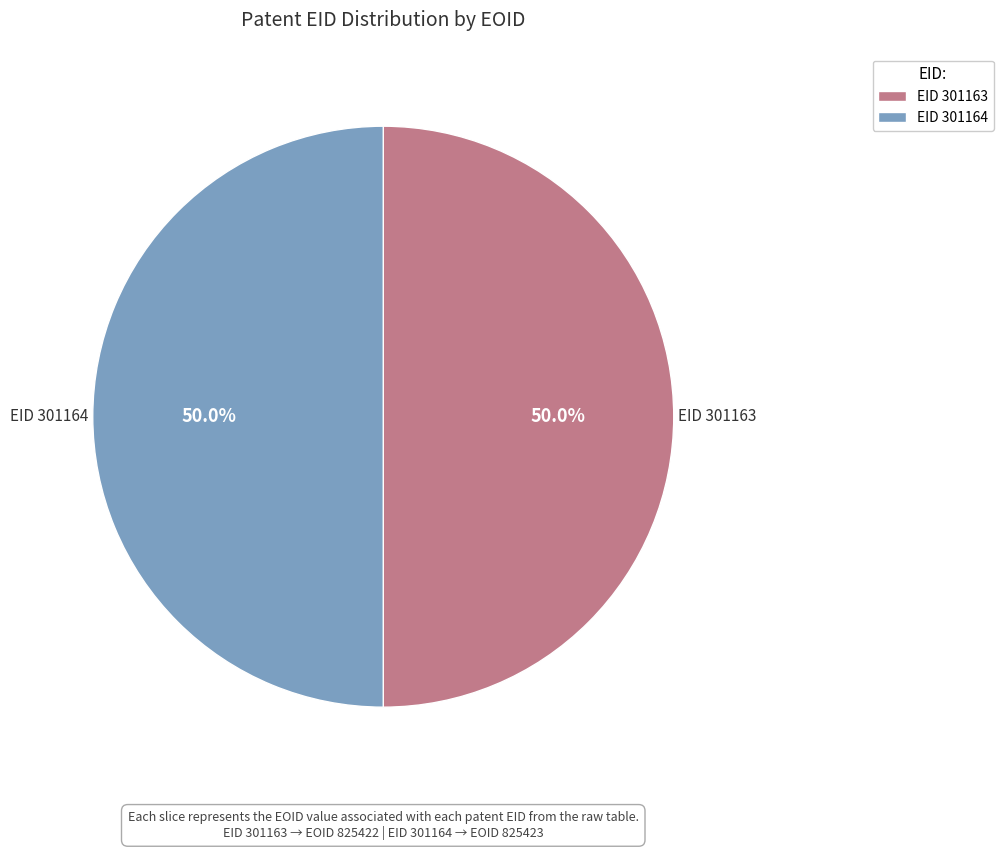

Count the number of slices in the pie.

2